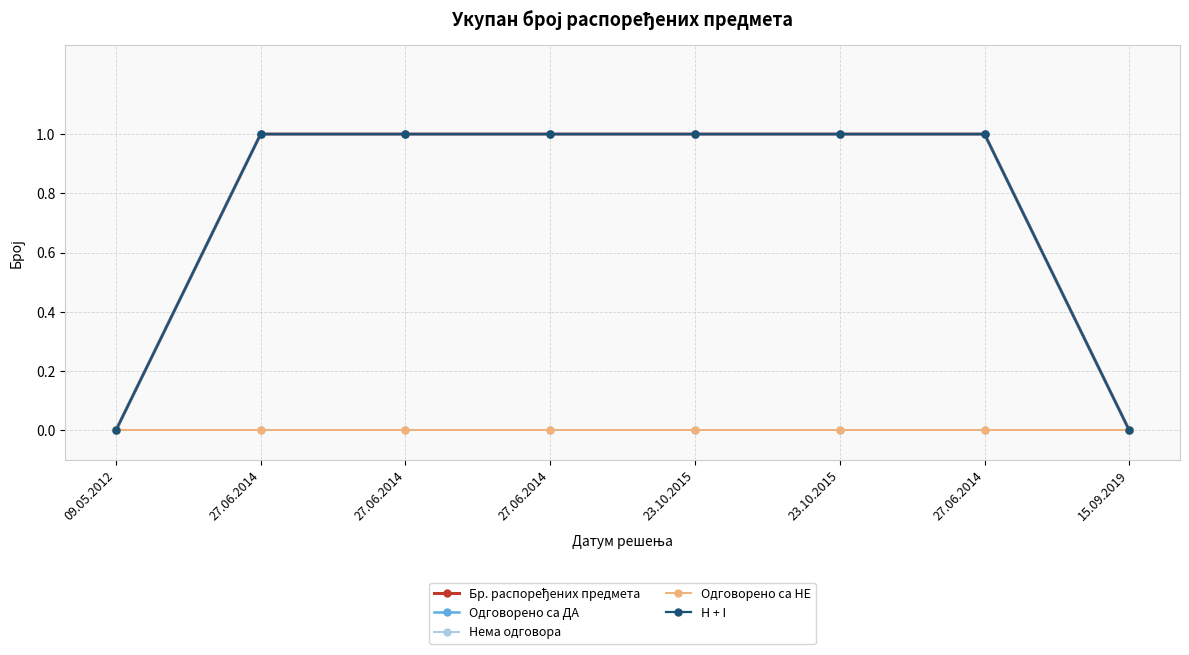

Which series has the largest range (max minus min)?

Бр. распоређених предмета